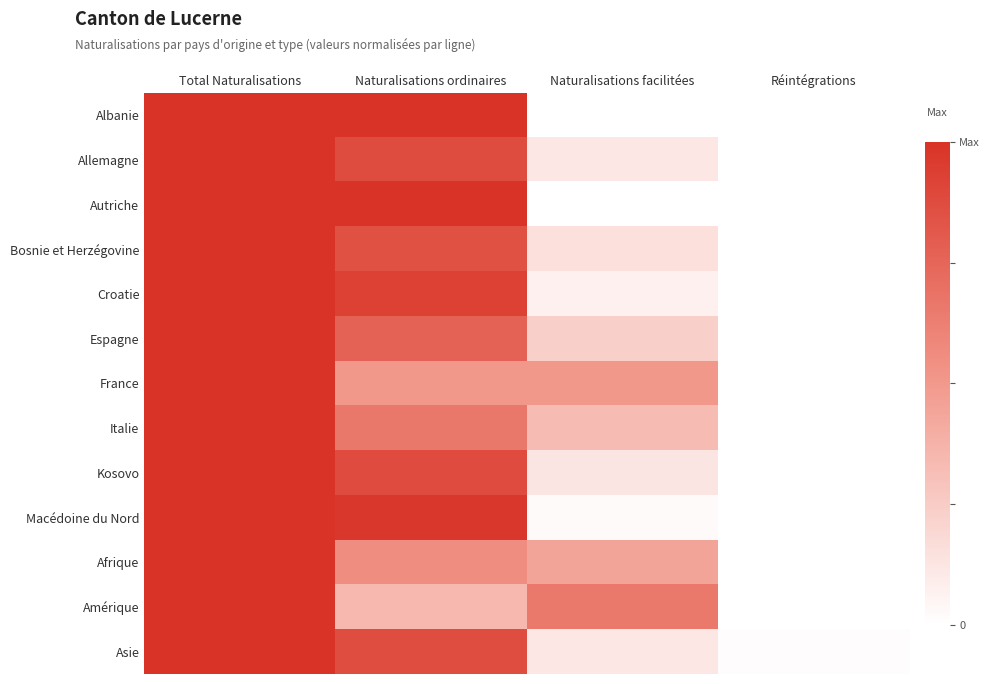

At which category does the chart reach its minimum across all series?

Naturalisations facilitées